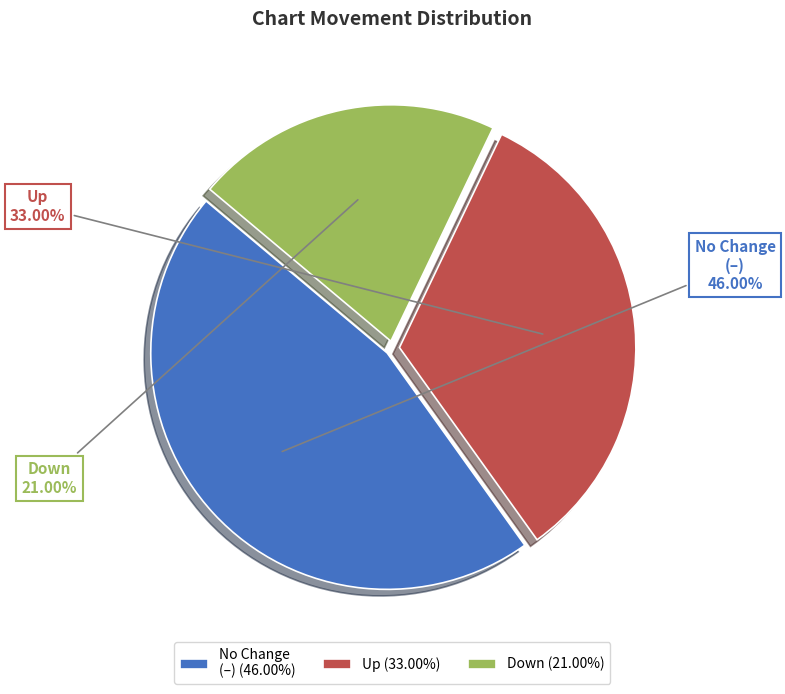

Is there a majority slice in this chart?

No